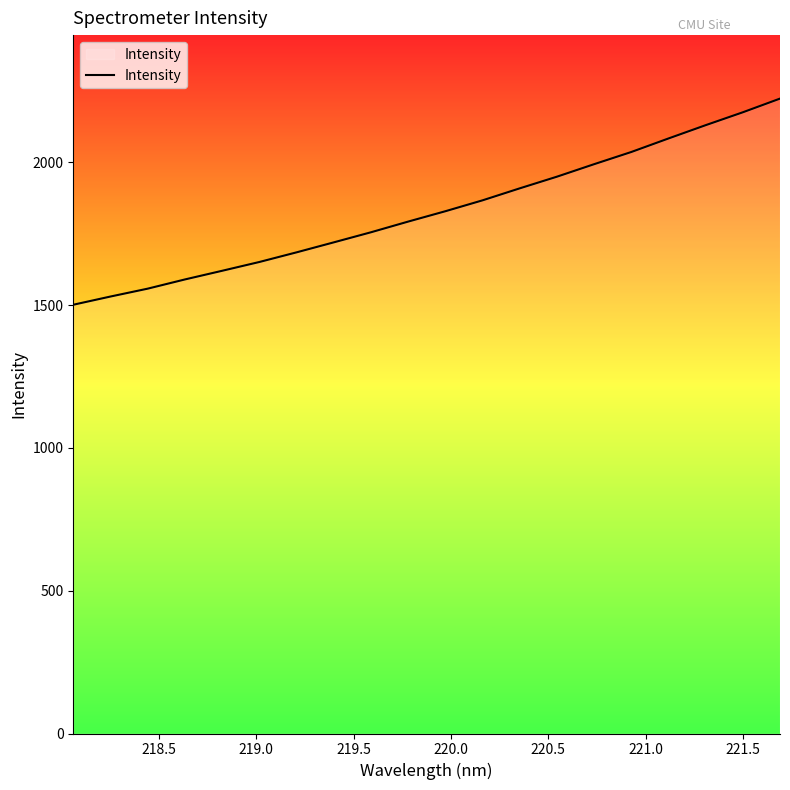

What is the maximum value shown in the chart?

2223.0